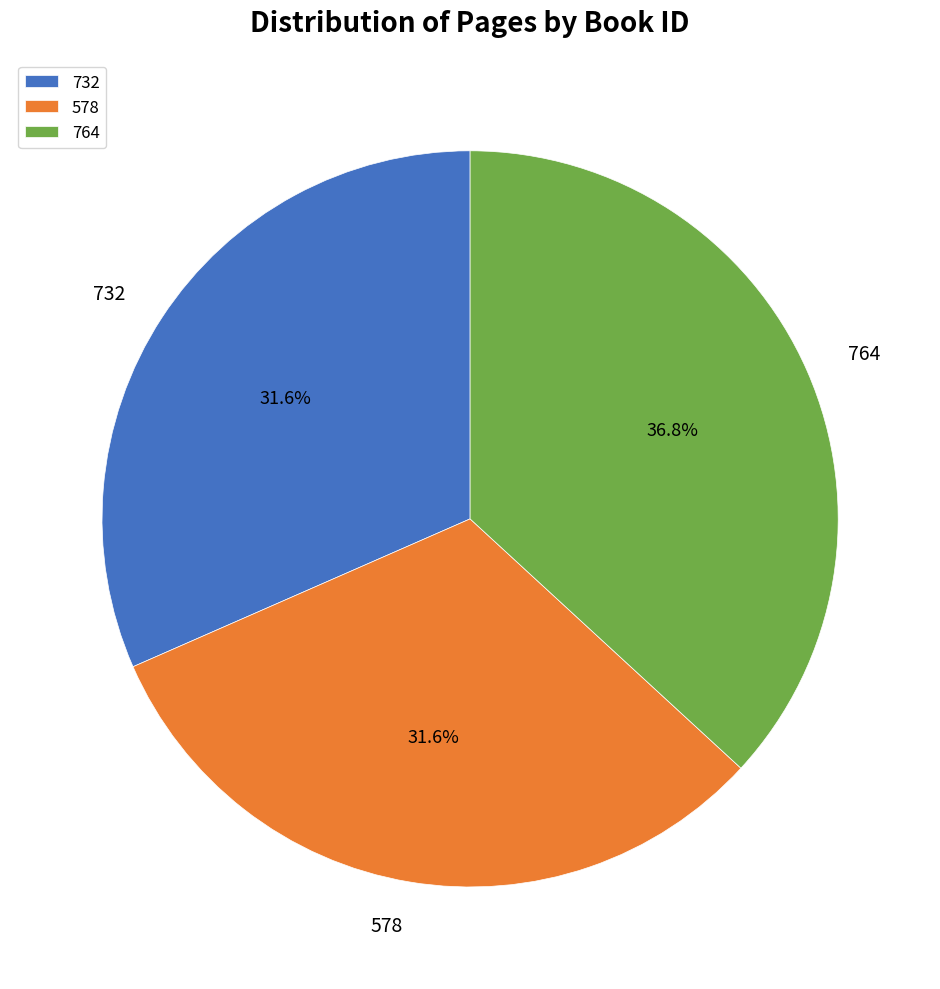

What is the largest slice in the pie chart?

764